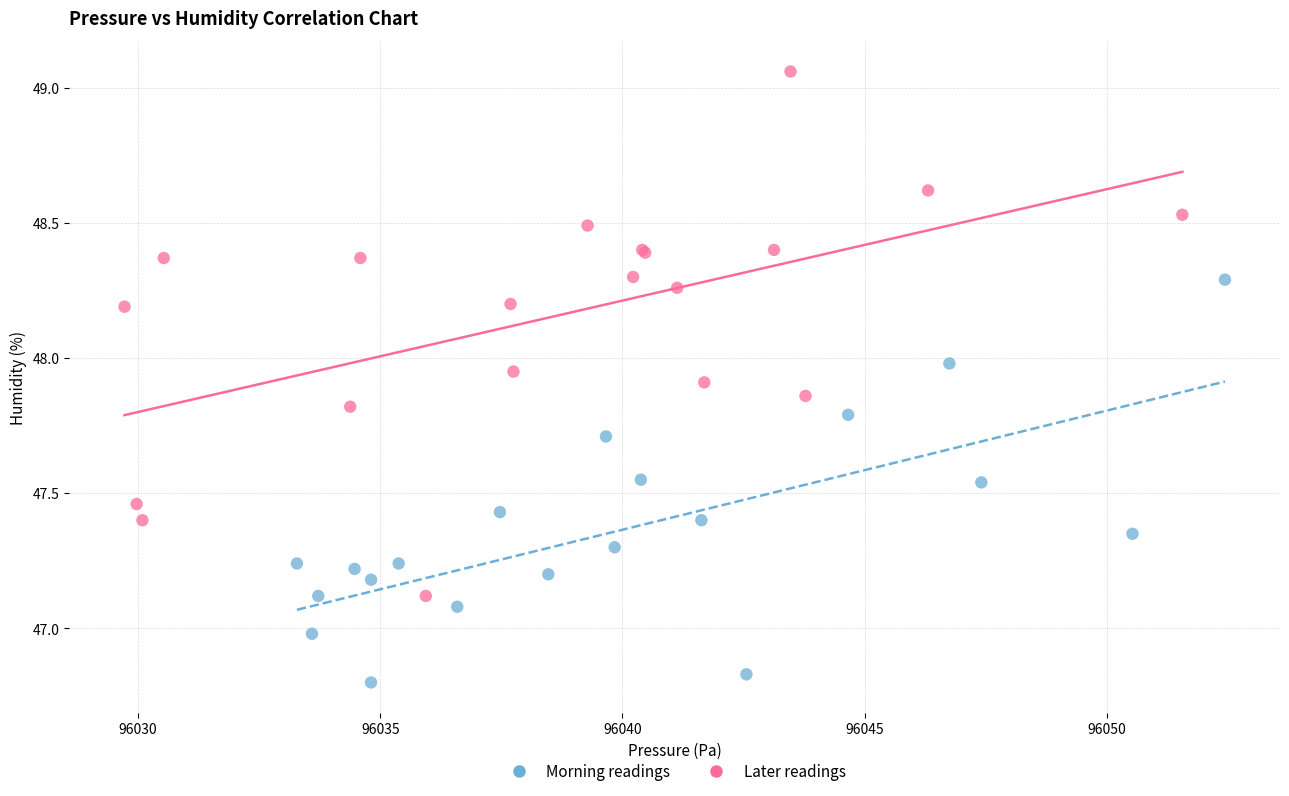

Which series contains the highest Y value?

Later readings